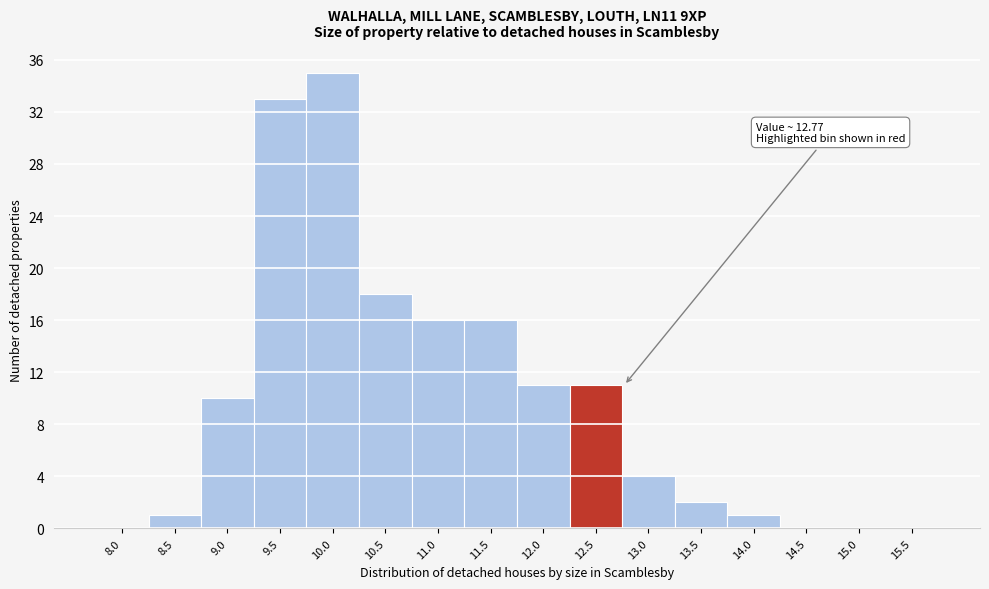

Reading left to right, list all the values displayed in this chart.

8.0=0	8.5=1	9.0=10	9.5=33	10.0=35	10.5=18	11.0=16	11.5=16	12.0=11	12.5=11	13.0=4	13.5=2	14.0=1	14.5=0	15.0=0	15.5=0